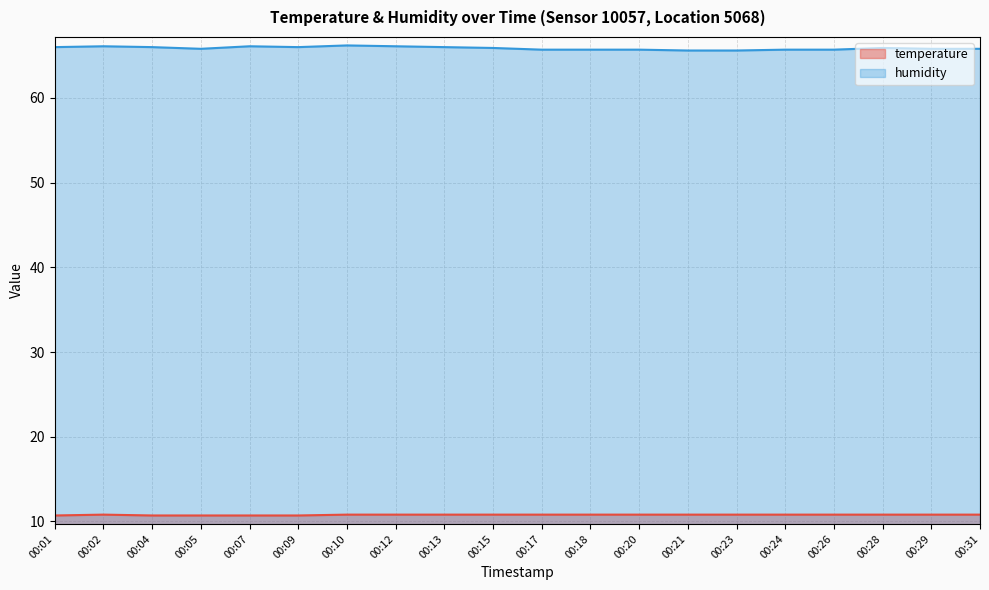

Reading left to right, list all the values displayed in this chart.

temperature: 10.7	10.8	10.7	10.7	10.7	10.7	10.8	10.8	10.8	10.8	10.8	10.8	10.8	10.8	10.8	10.8	10.8	10.8	10.8	10.8
humidity: 66.0	66.1	66.0	65.8	66.1	66.0	66.2	66.1	66.0	65.9	65.7	65.7	65.7	65.6	65.6	65.7	65.7	65.9	65.8	65.8